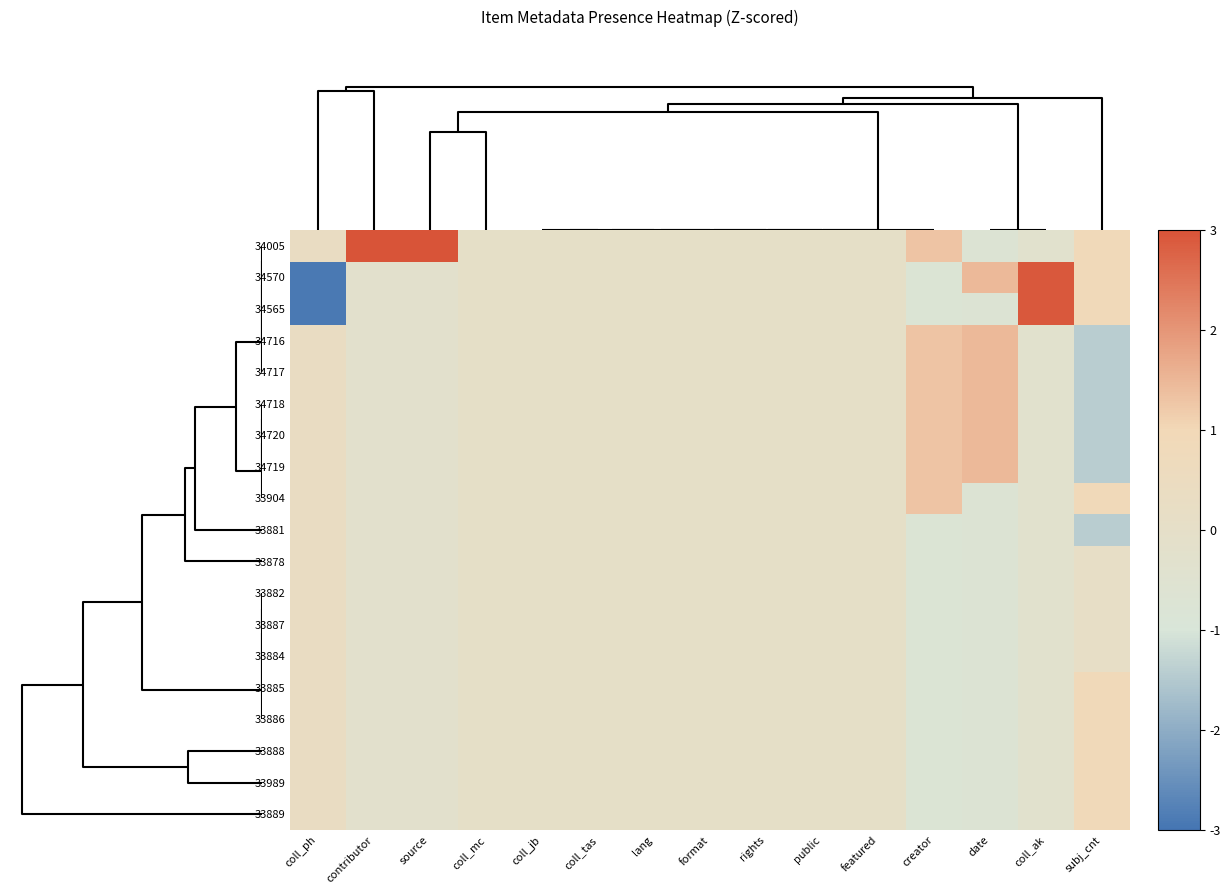

Which series has the largest range (max minus min)?

34570